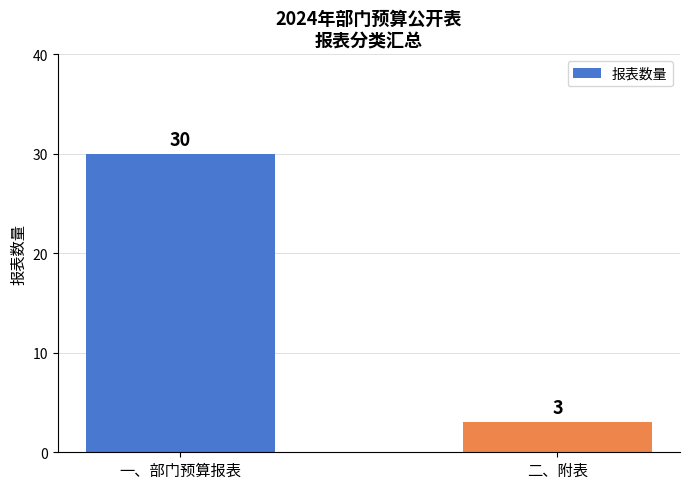

List the labels in order of value, smallest first.

二、附表, 一、部门预算报表